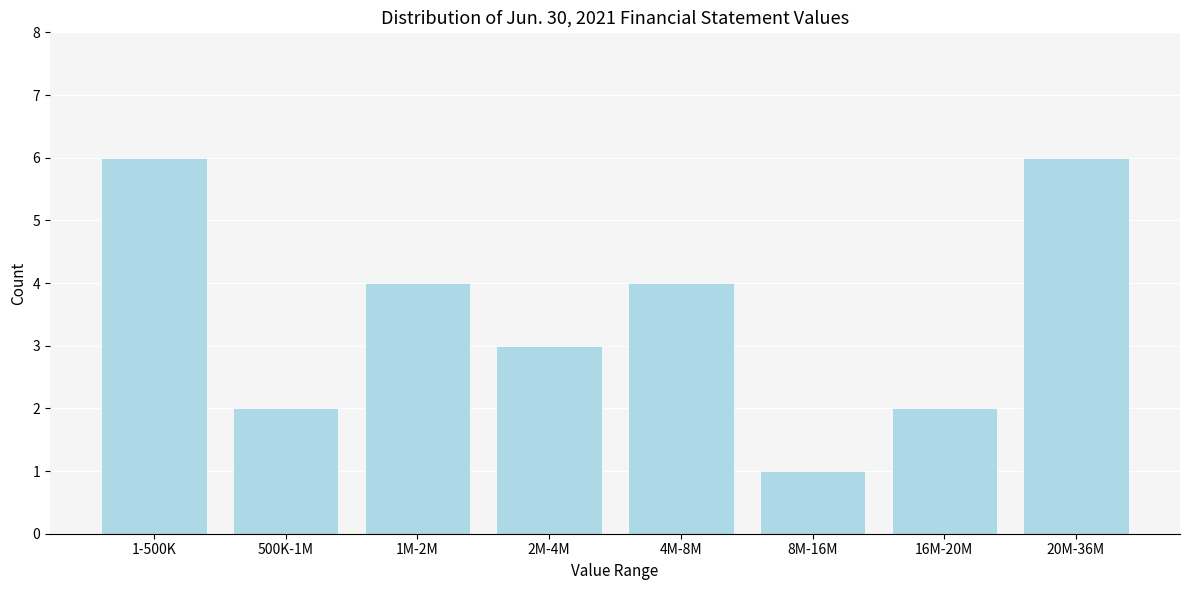

Reading left to right, transcribe all the data shown in this chart.

6	2	4	3	4	1	2	6